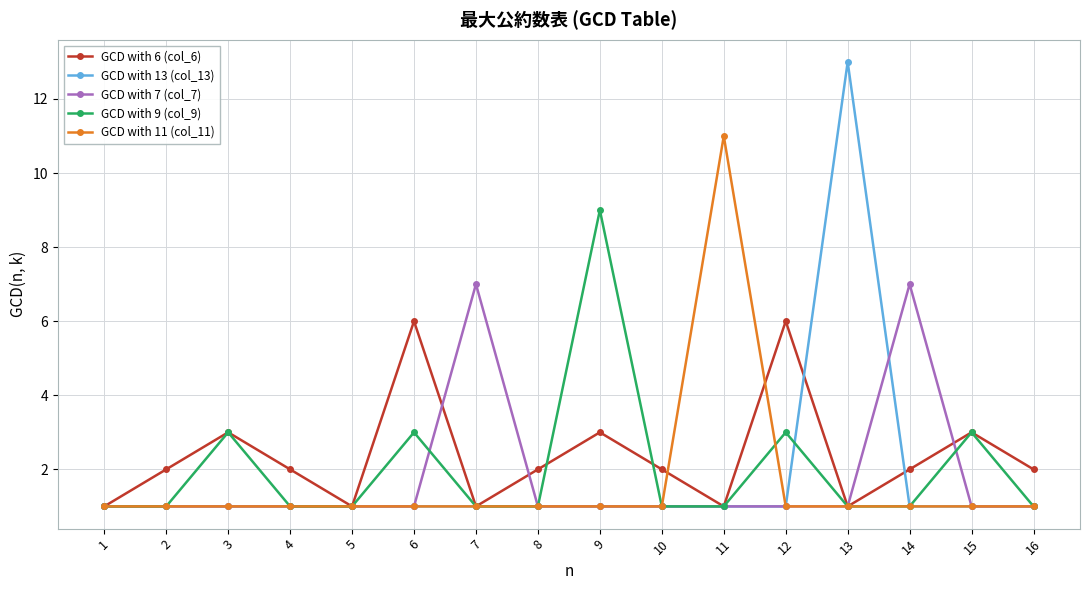

Which series has the largest total across all categories?

GCD with 6 (col_6)